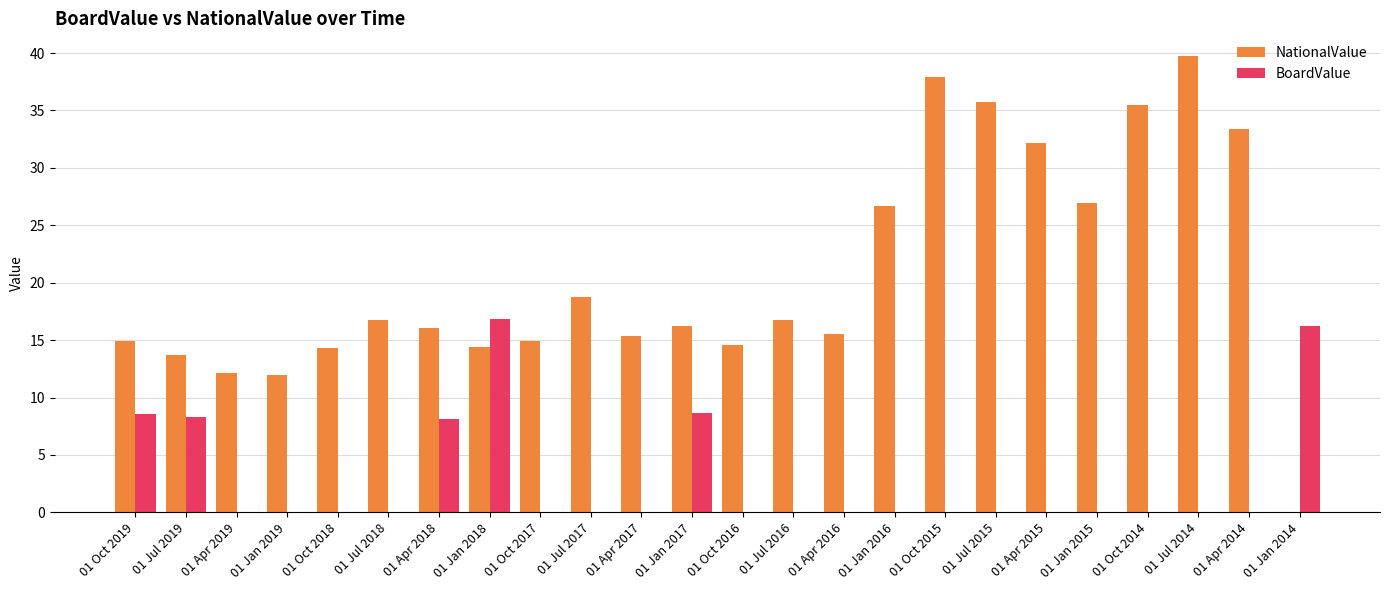

Is it true that BoardValue equals -5.2 at 01 Oct 2017?

False